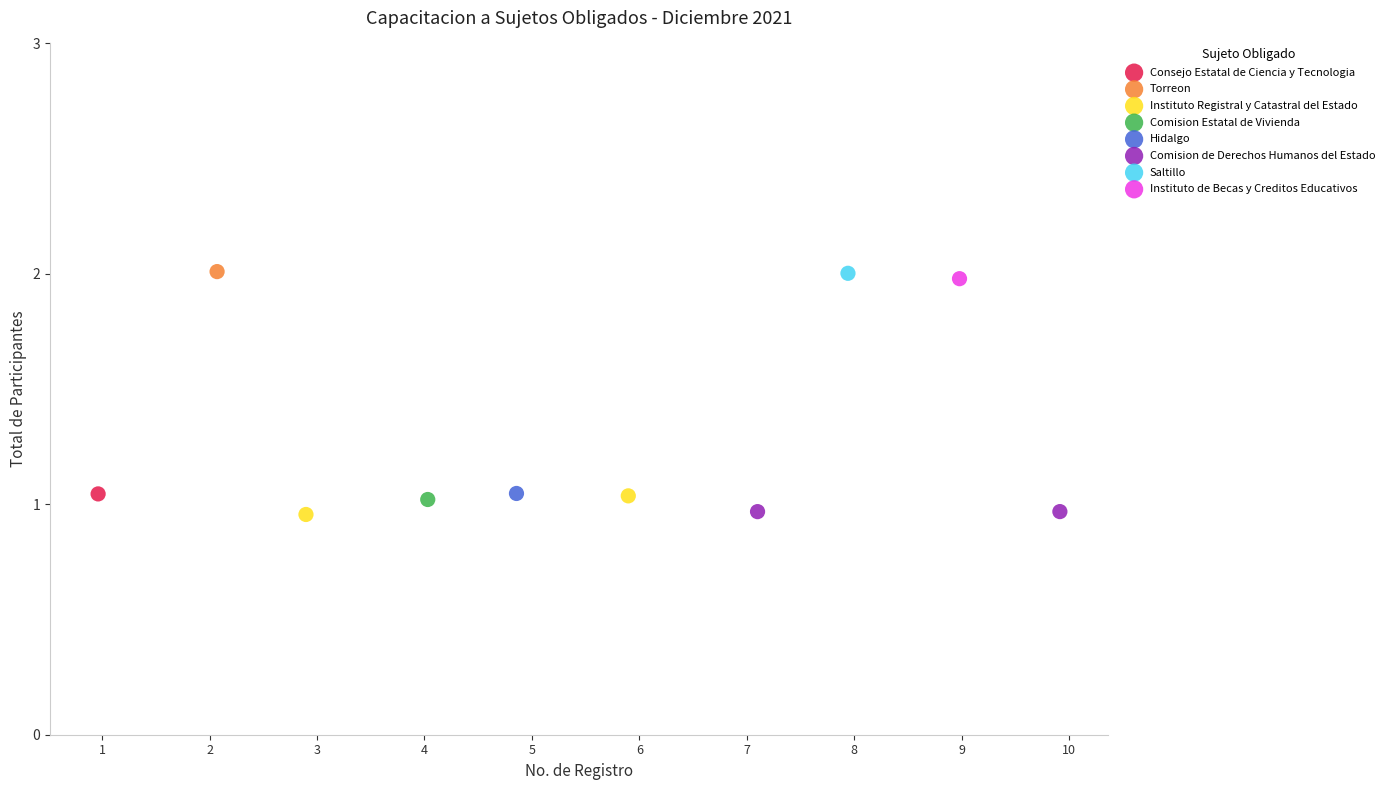

What are all the series names shown in the legend?

Consejo Estatal de Ciencia y Tecnologia, Torreon, Instituto Registral y Catastral del Estado, Comision Estatal de Vivienda, Hidalgo, Comision de Derechos Humanos del Estado, Saltillo, Instituto de Becas y Creditos Educativos